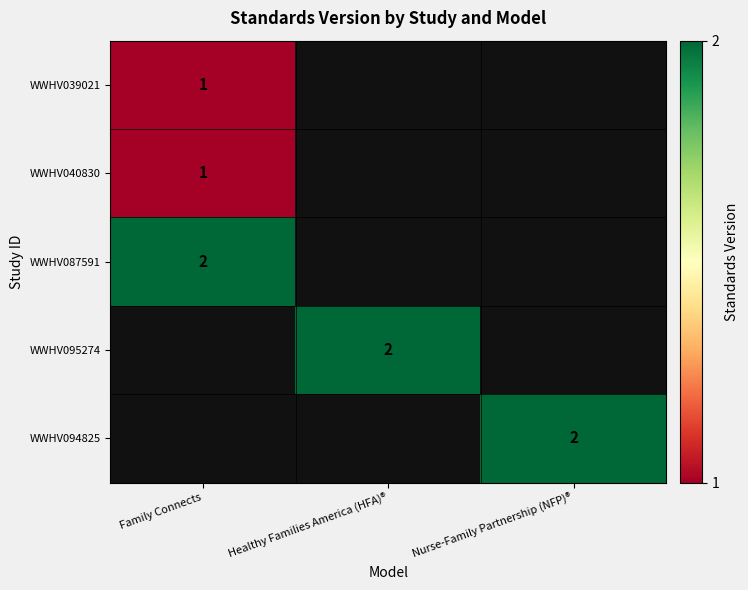

True or false: WWHV087591 has a value of 1 at Family Connects.

False